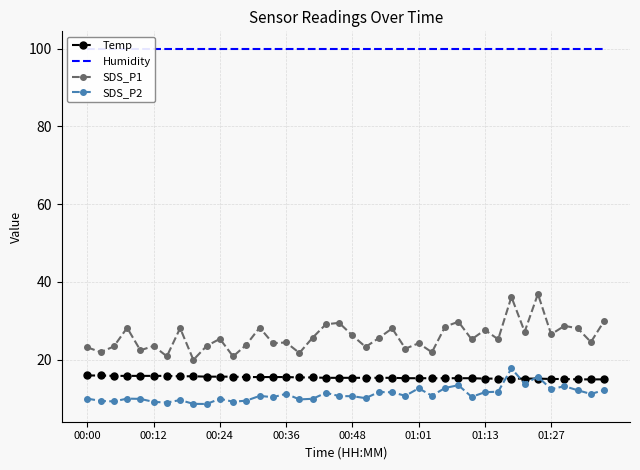

What is the approximate value of SDS_P2 at 01:01?

12.6